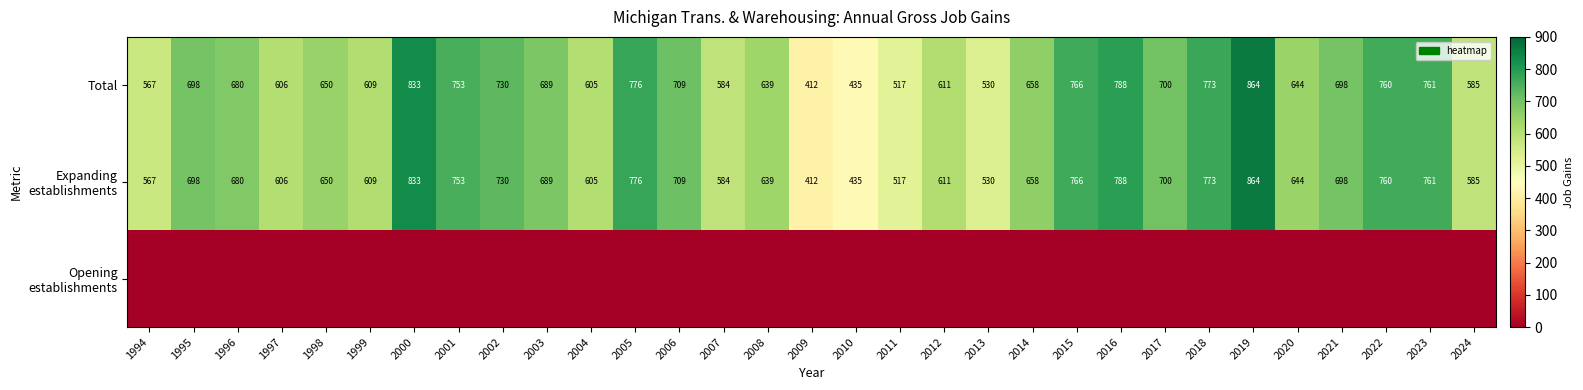

What is the difference between the maximum and minimum values in the Total series?

452